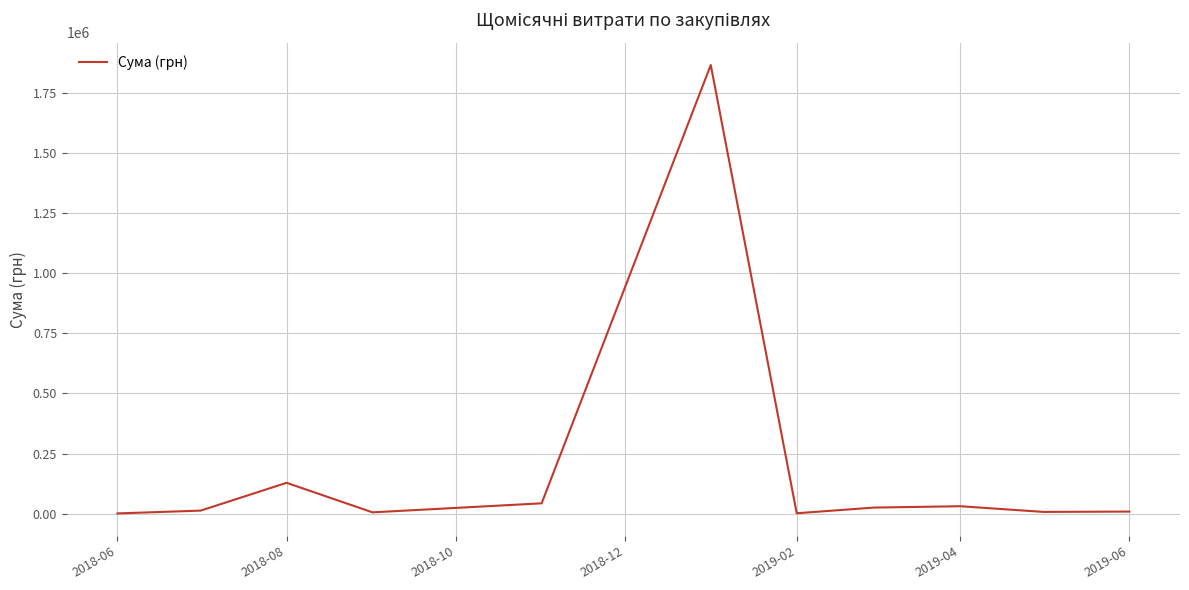

What is the maximum value shown in the chart?

1868155.4